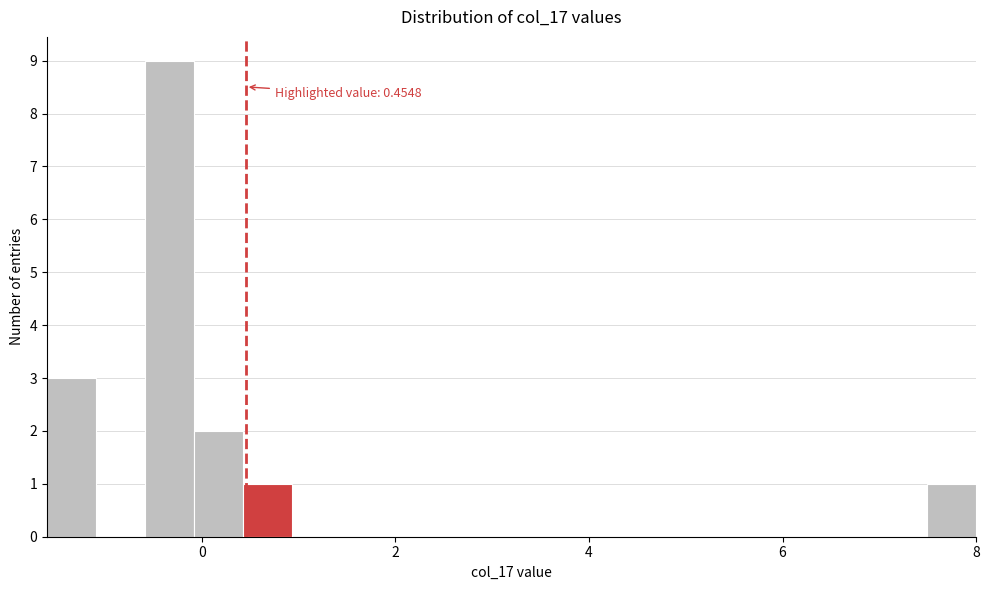

Around what value on the x-axis is the tallest bar? Give the approximate position of its centre, as read against the axis.

-0.4